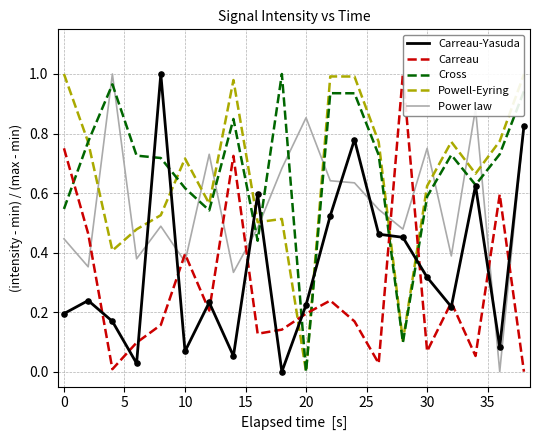

What are all the series names shown in the legend?

Carreau-Yasuda, Carreau, Cross, Powell-Eyring, Power law